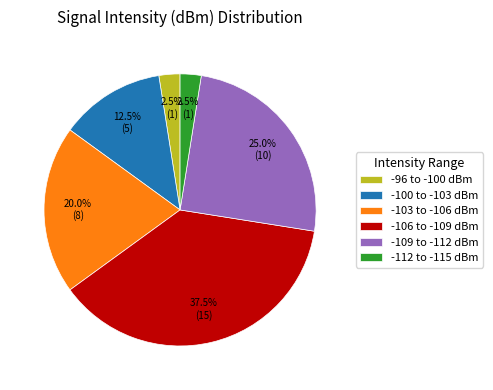

Combined, what portion of the pie is -109 to -112 dBm and -100 to -103 dBm?

37.5%